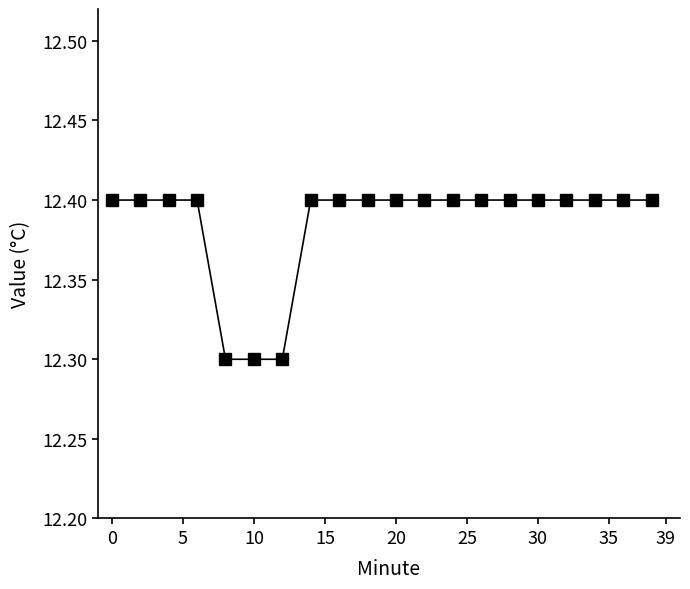

What is the sum of all values?

247.7